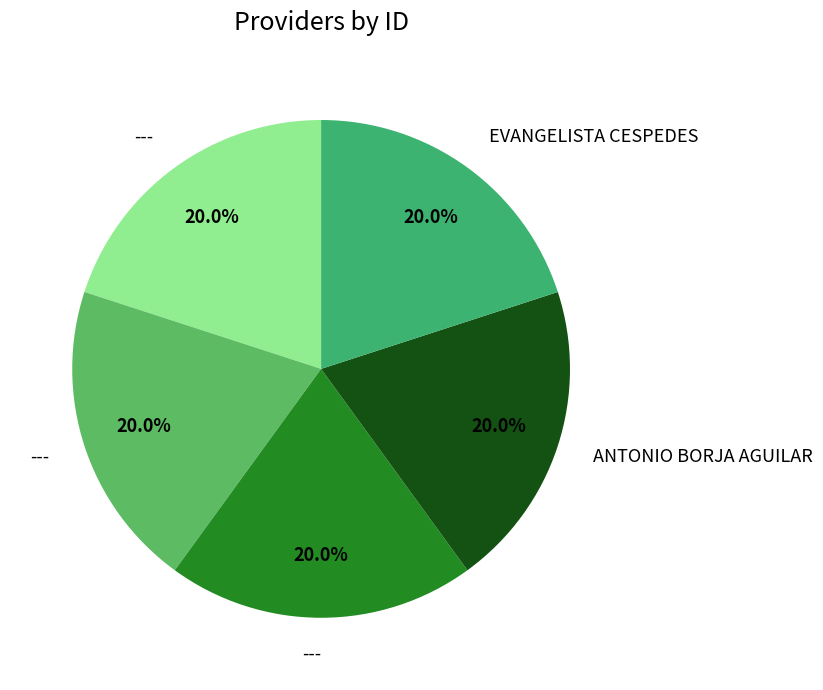

Is there a majority slice in this chart?

No